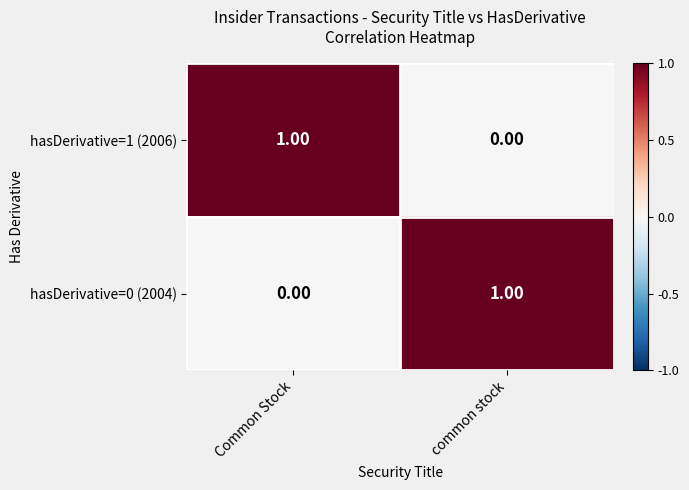

Where is hasDerivative=0 (2004) nearest to the value 0?

Common Stock